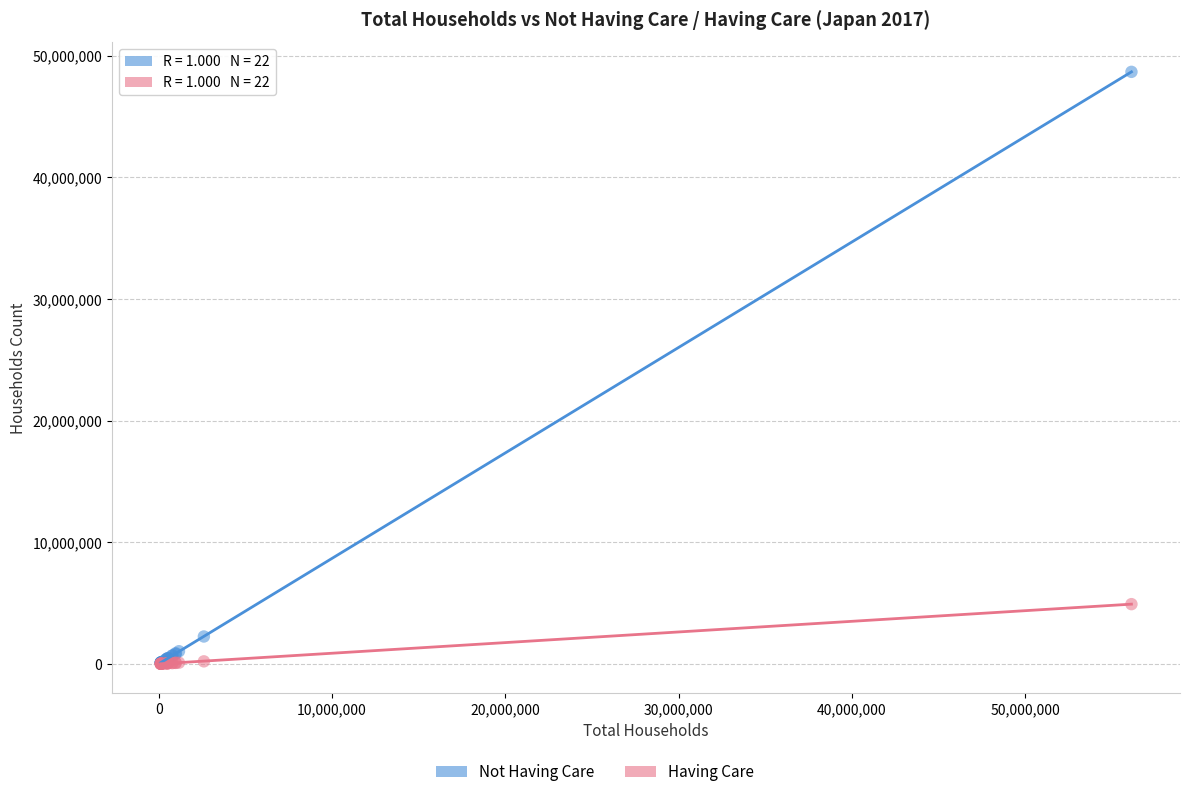

In the Not Having Care series, what Y value is closest to 24391800?

2251300